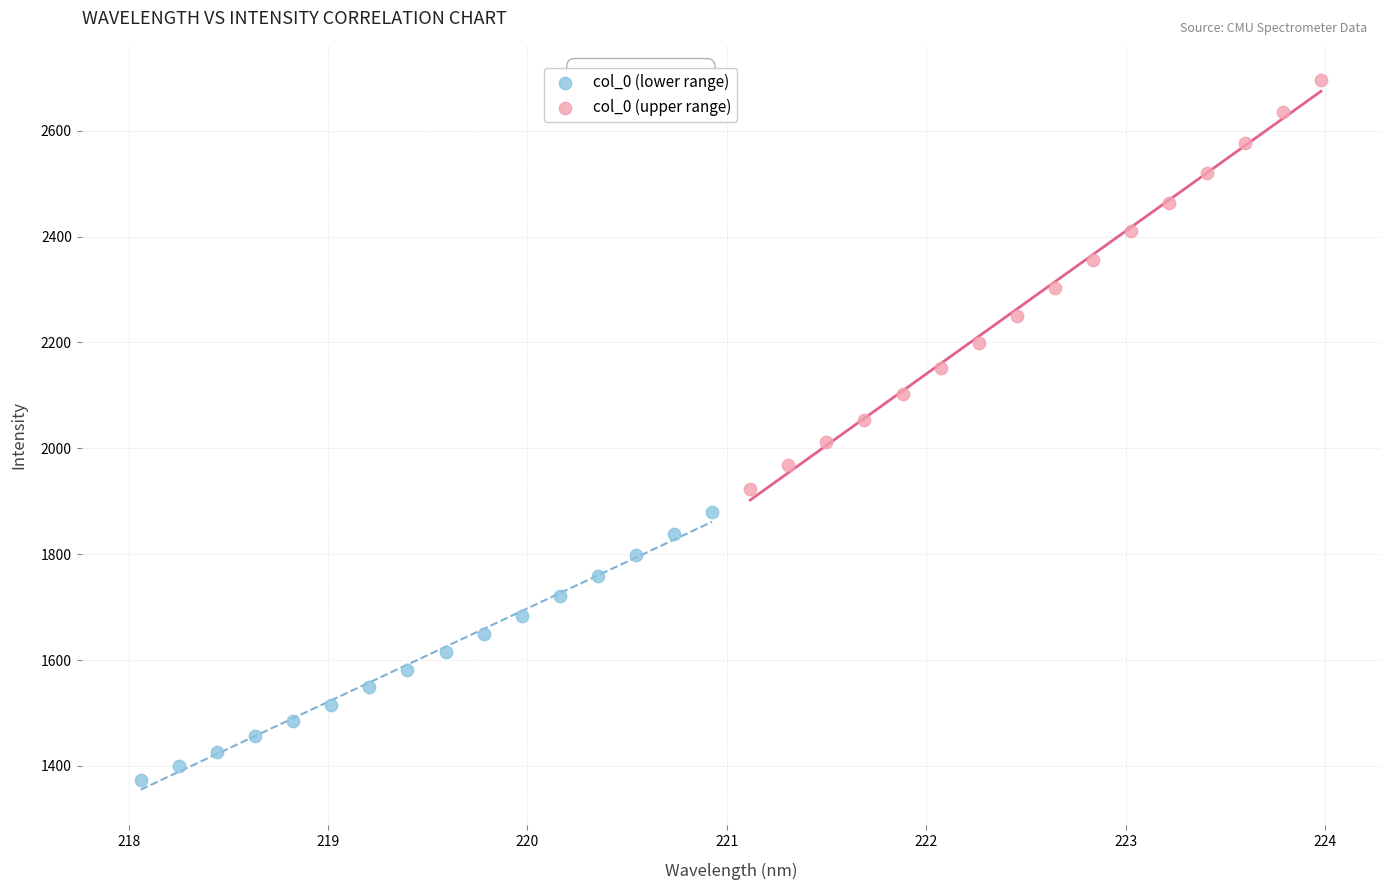

Which series contains the highest Y value?

col_0 (upper range)